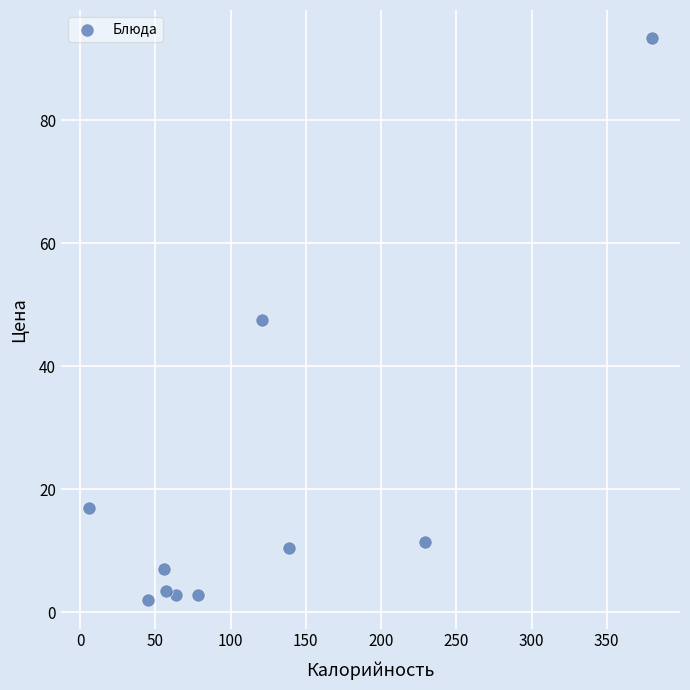

What is the range of Y values (max minus min)?

91.5